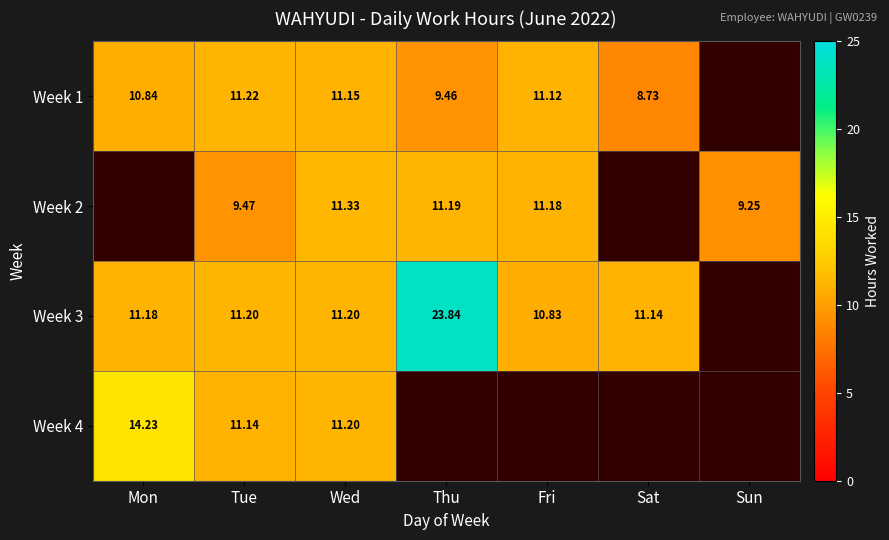

List the series in order of their overall mean, highest first.

Week 3, Week 1, Week 2, Week 4